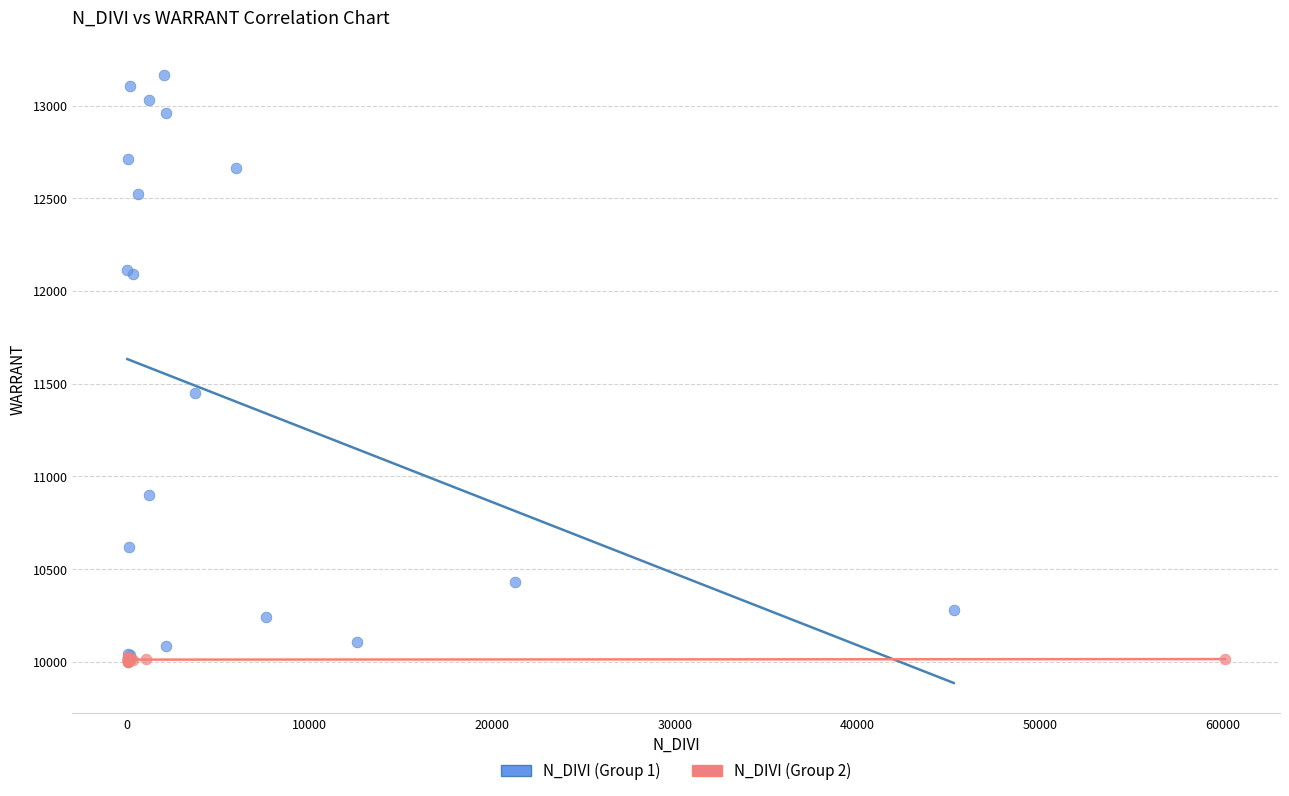

Which series has the largest Y range (max minus min)?

N_DIVI (Group 1)